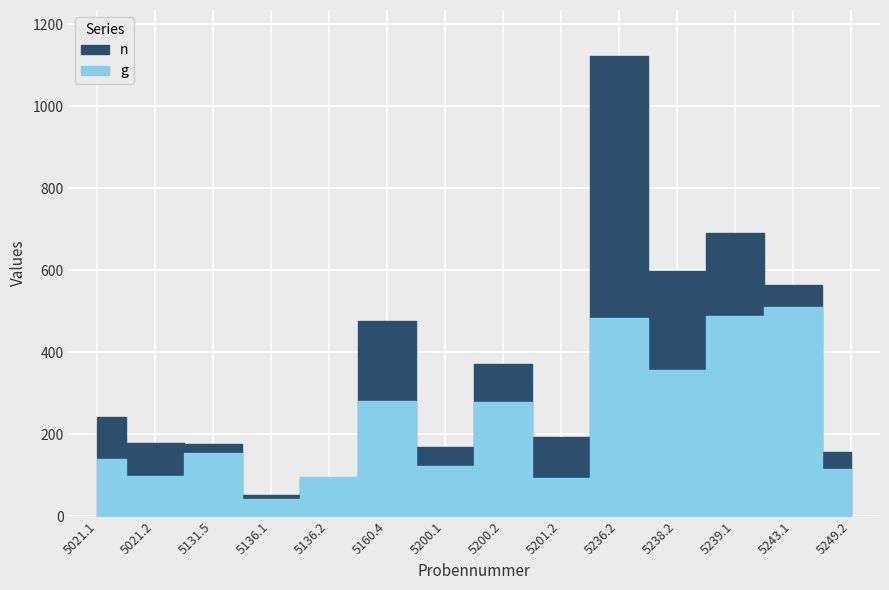

At 5249.2, list the series in order from smallest to largest.

g, n